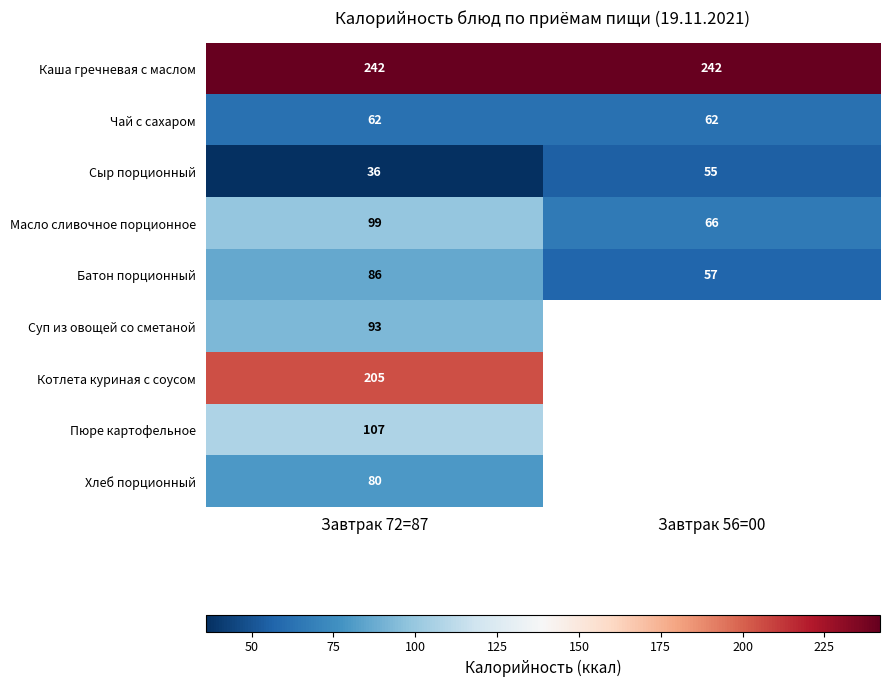

What is the approximate value of Масло сливочное порционное at Завтрак 72=87, to the nearest 5?

100